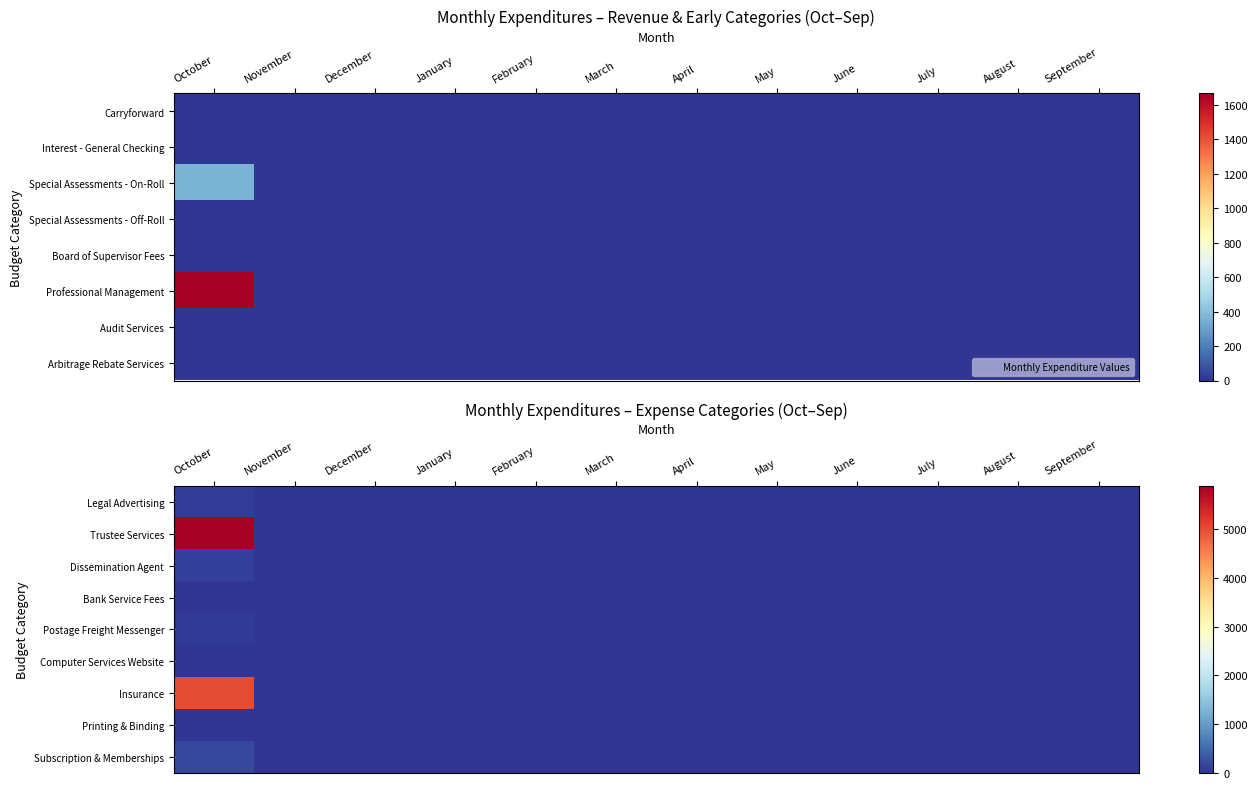

Which label corresponds to the largest value in the chart?

October